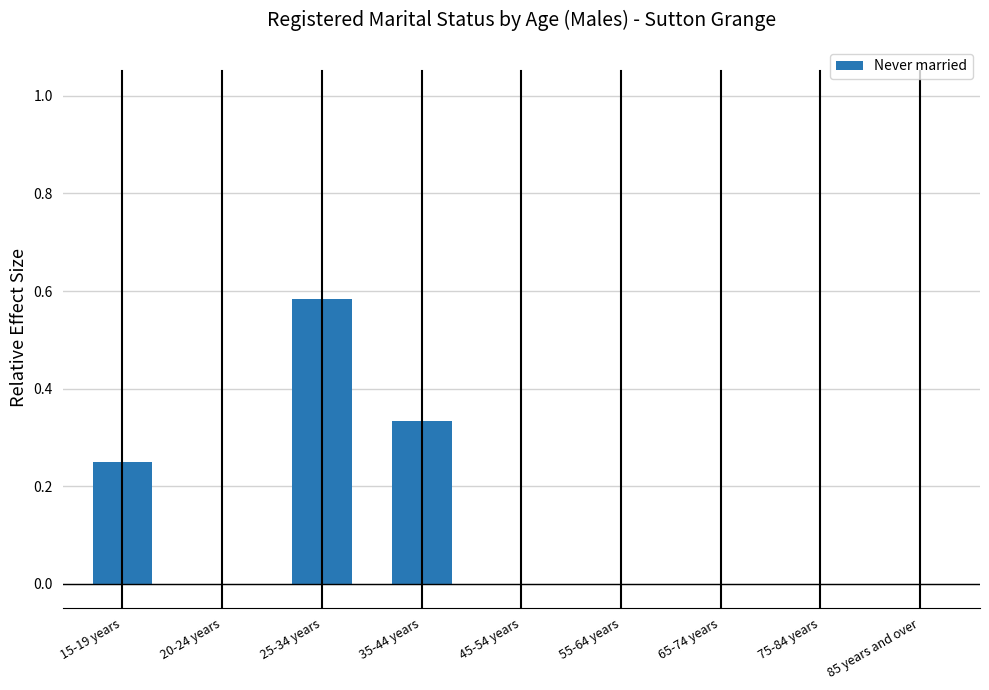

Which category has the highest value across all series?

25-34 years